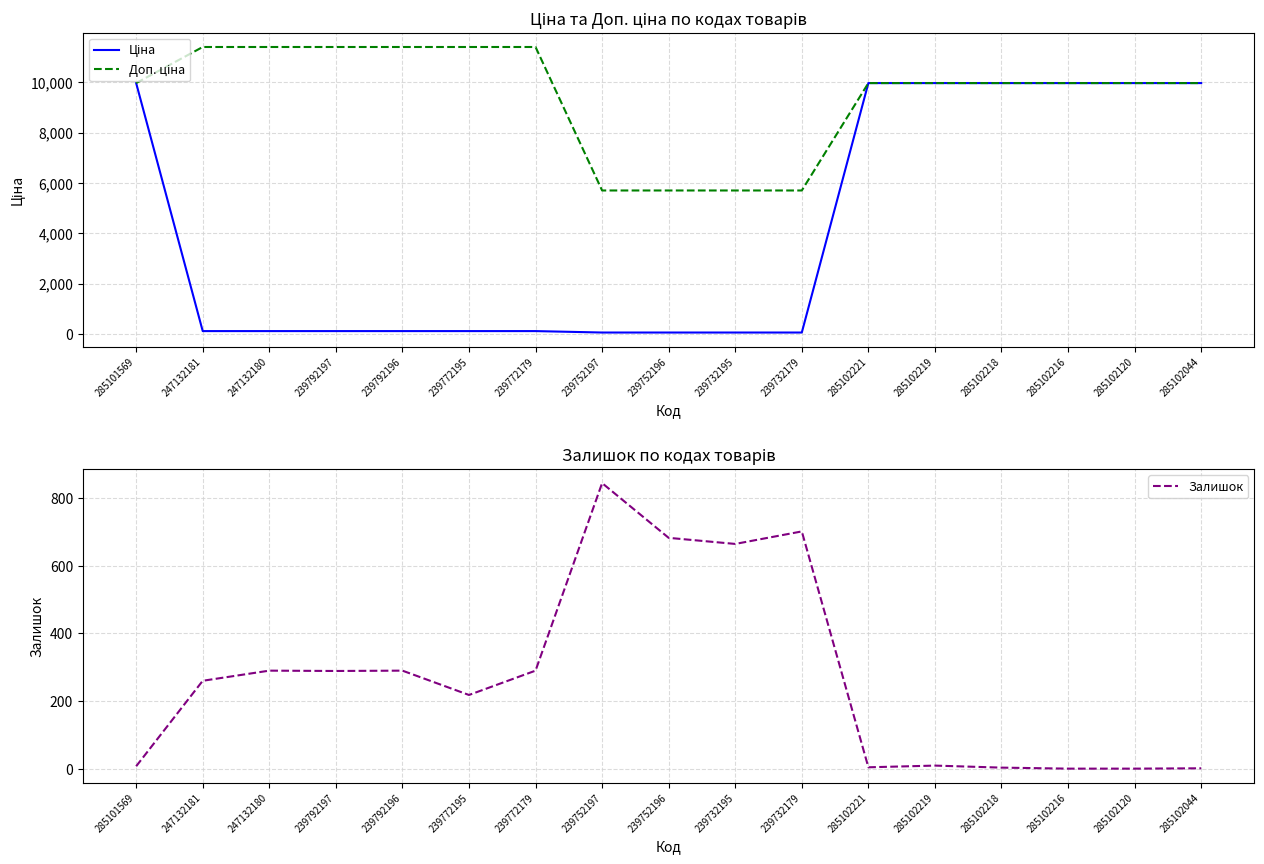

How many values in the Ціна series are below 114?

4